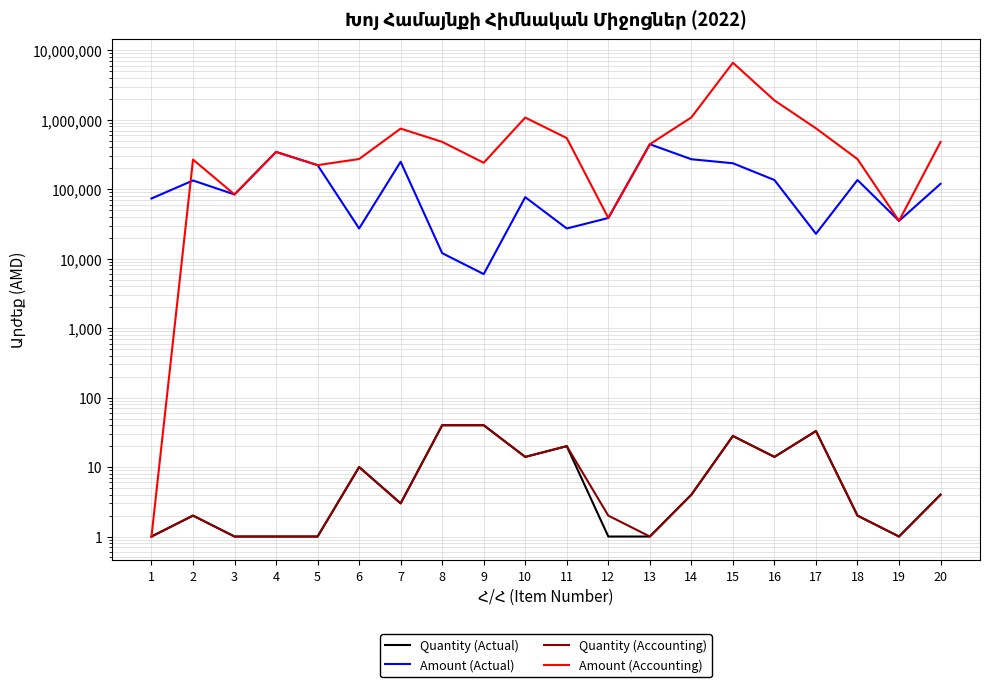

List the series in order of their peak value, highest first.

Amount (Accounting), Amount (Actual), Quantity (Actual), Quantity (Accounting)